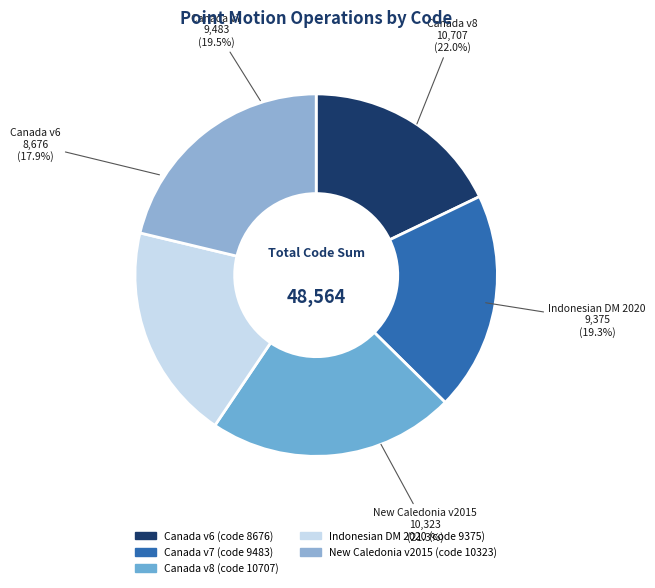

To the nearest percent, what is the combined percentage of New Caledonia velocity model 2015 and Canada velocity grid v8?

43%